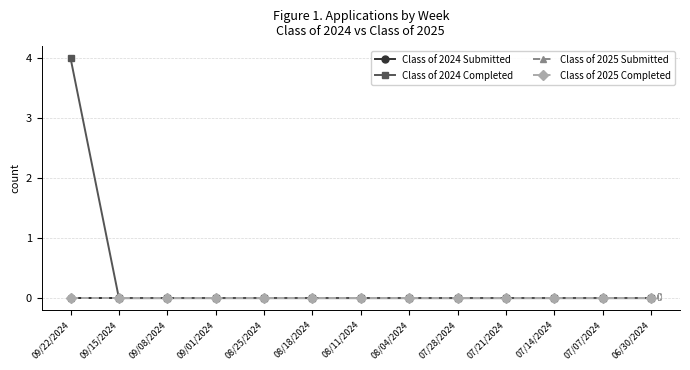

Which series has the largest range (max minus min)?

Class of 2024 Completed